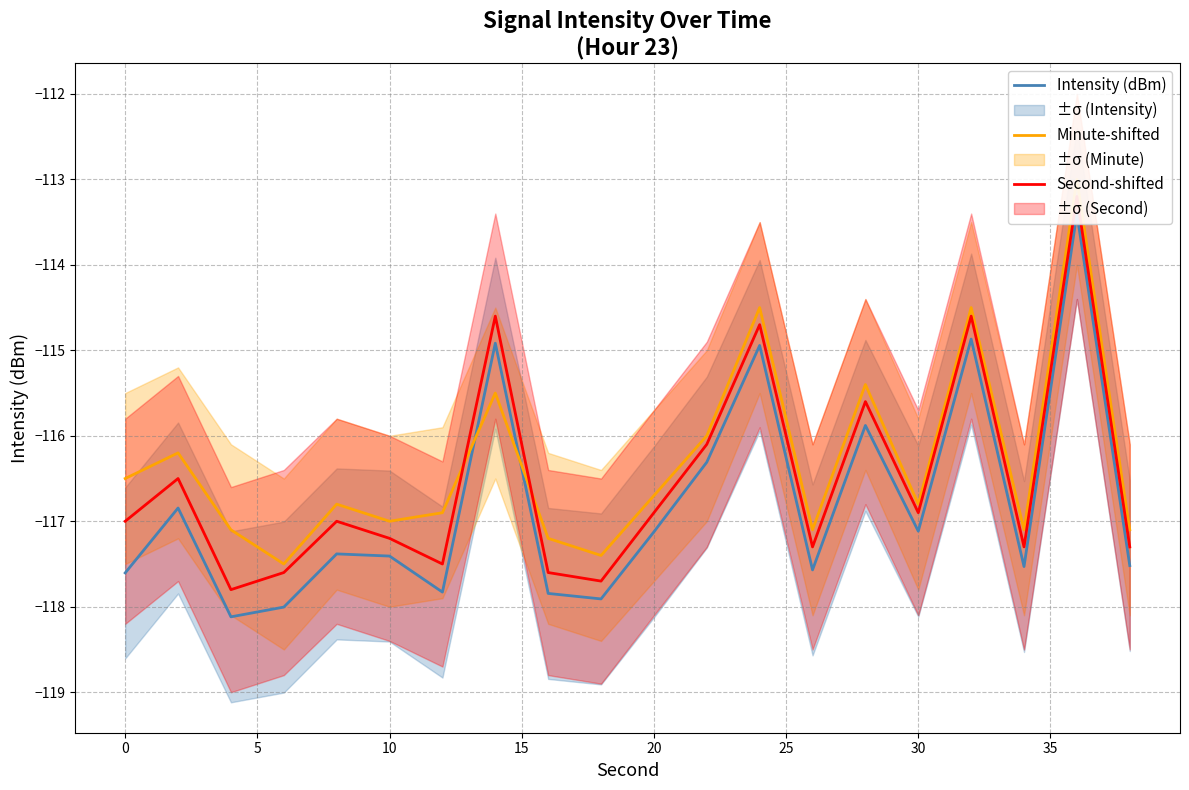

What is the value of the Intensity (dBm) point at the 15th from the left?

-115.9